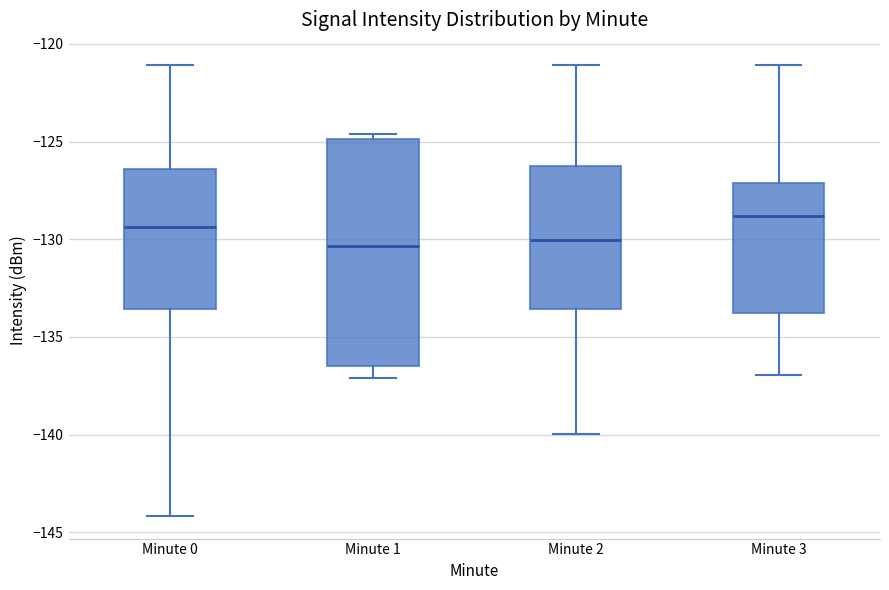

Where is the lower edge of the box for Minute 3 on the y-axis? The values are not printed on the chart, so give them approximately, as read against the axis.

-134.0